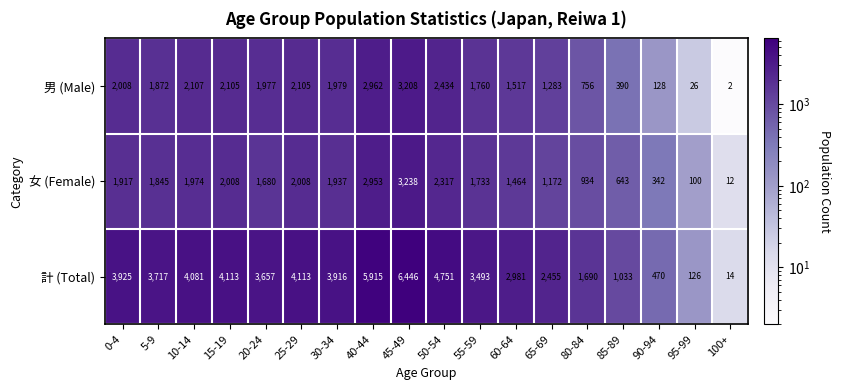

Rank the series by their maximum value, from highest to lowest.

計 (Total), 女 (Female), 男 (Male)